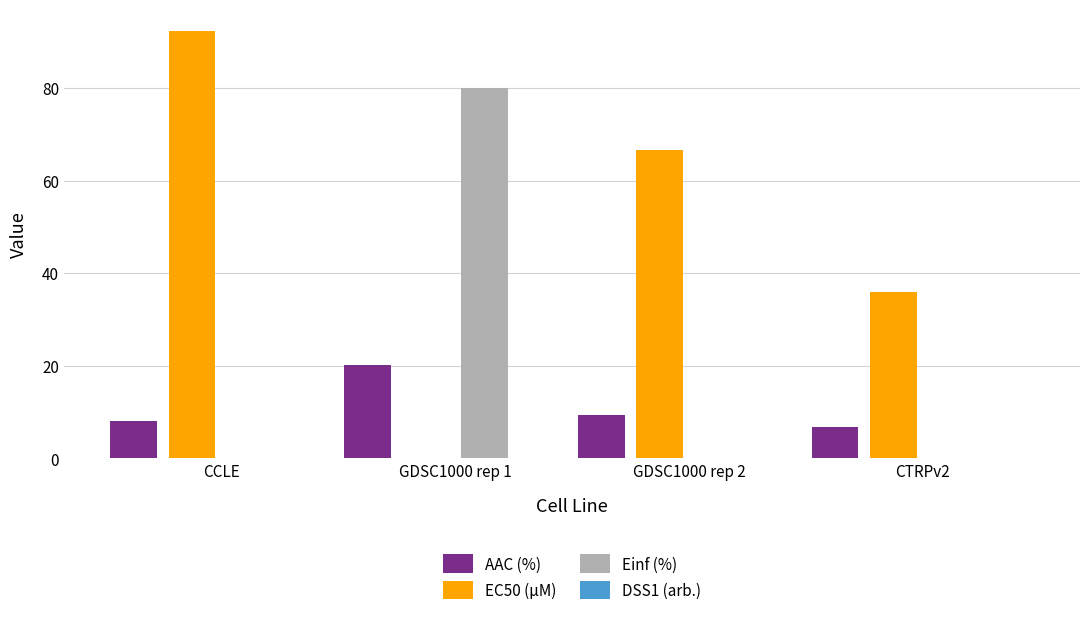

What is the spread (max minus min) of values at CCLE?

92.4